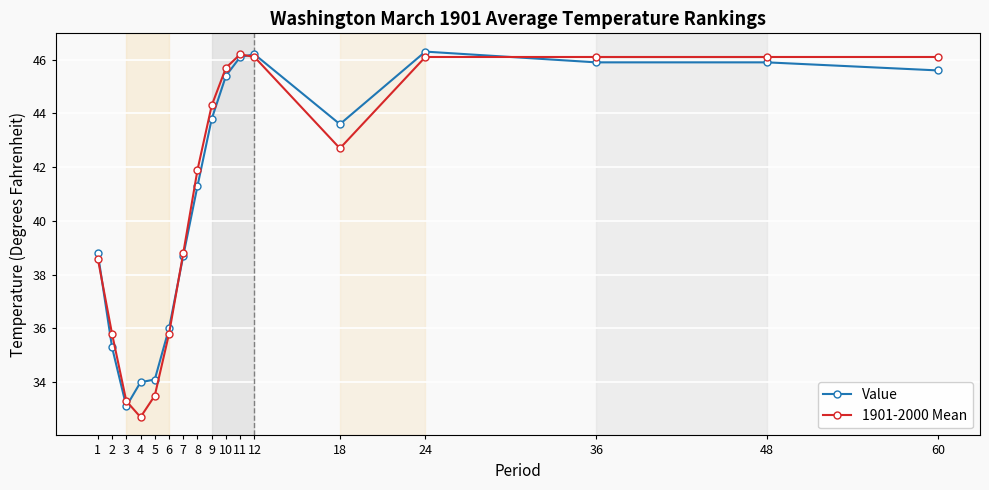

Where do 1901-2000 Mean and Value first cross each other?

1 and 2